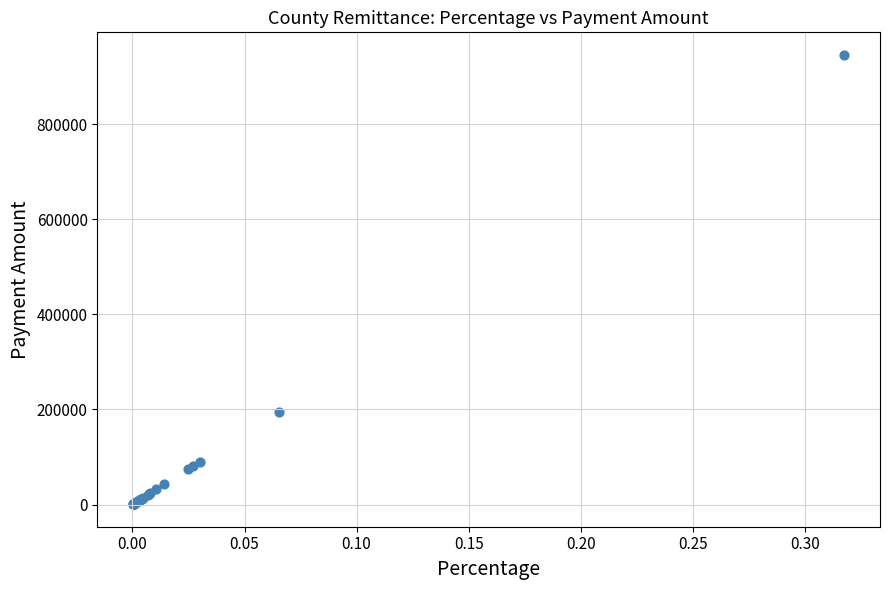

What Y value in the scatter plot is closest to 473177?

194549.0